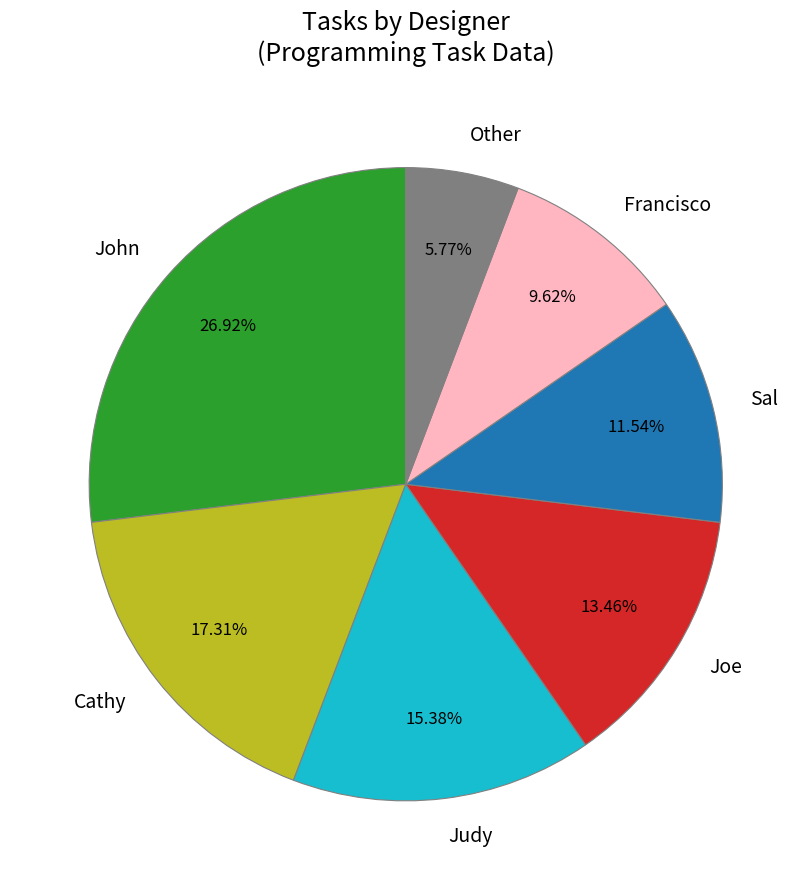

Between Other and Cathy, which is larger?

Cathy